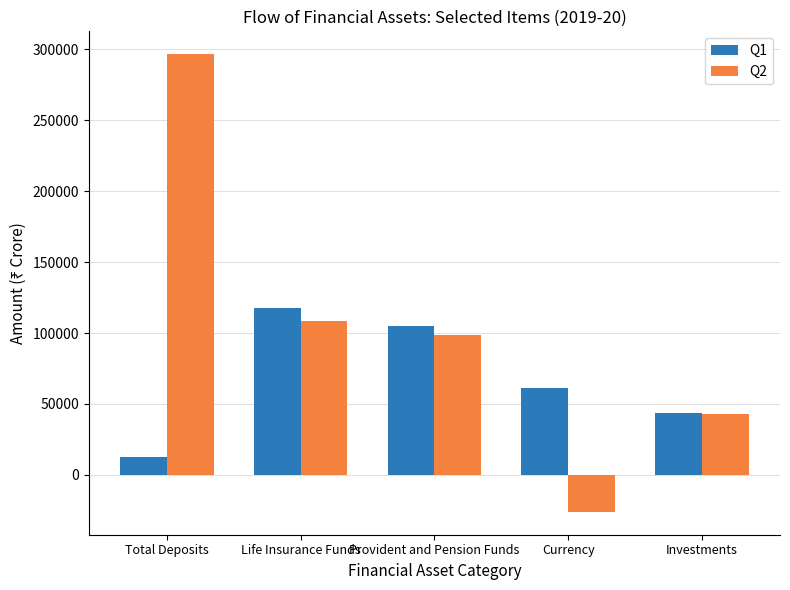

Which category has the highest value in the Q1 series?

Life Insurance Funds